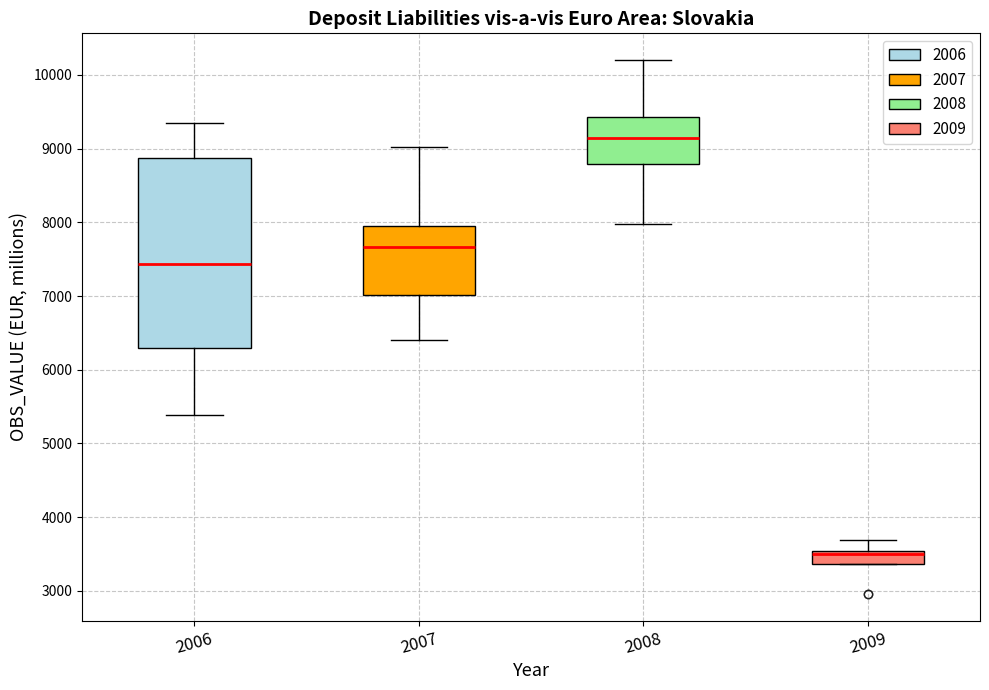

Reading left to right, transcribe this box plot: for each box, give where its median line is, the range the box spans, and where its two whiskers end, as read against the y-axis. The values are not printed on the chart, so give them approximately, as read against the axis.

2006: median 7400, box 6300 to 8900, whiskers 5400 to 9300
2007: median 7700, box 7000 to 8000, whiskers 6400 to 9000
2008: median 9100, box 8800 to 9400, whiskers 8000 to 10200
2009: median 3500 (just below the box's upper edge), box 3400 to 3500, whiskers 3400 to 3700